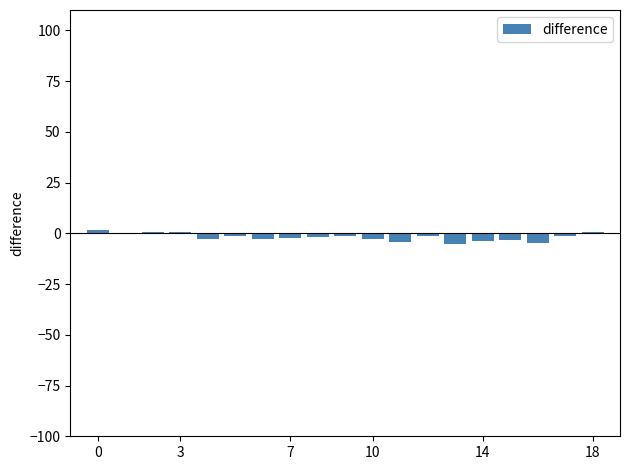

How many categories are shown in the chart?

19